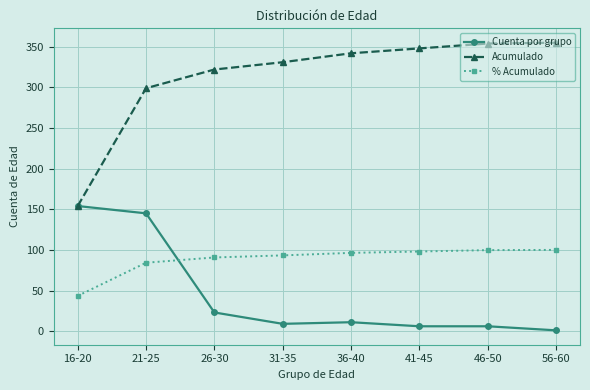

At which category is the sum across all series the highest?

21-25